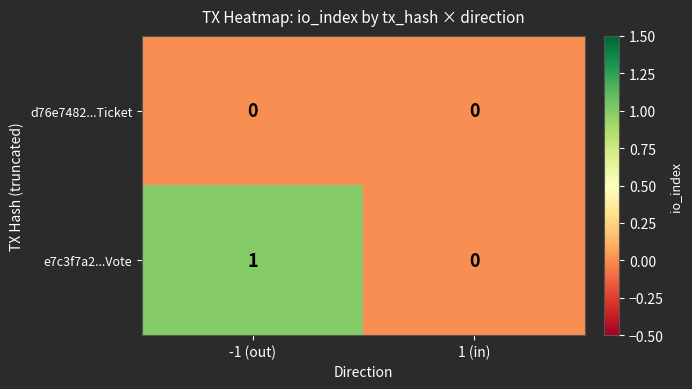

The e7c3f7a2...Vote series shows 0 at 1 (in). True or false?

True